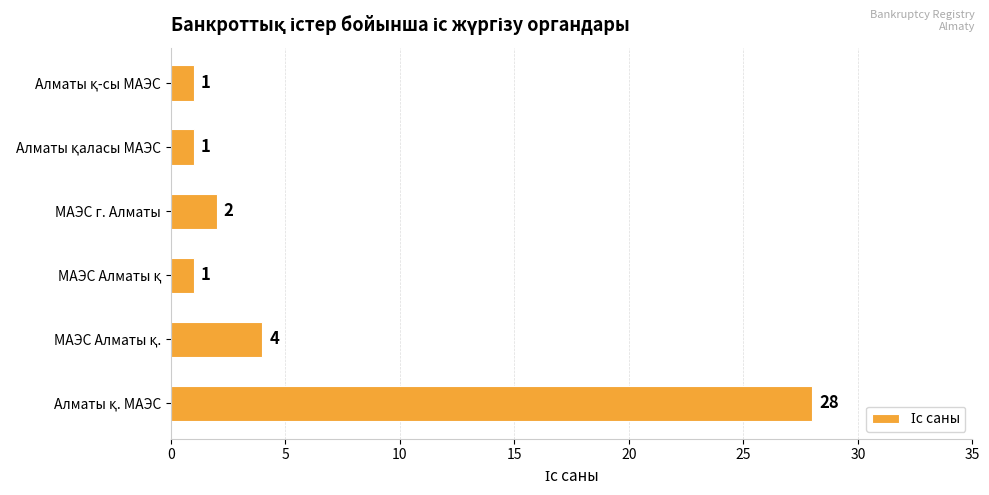

What is the difference between the second highest and second lowest values?

3